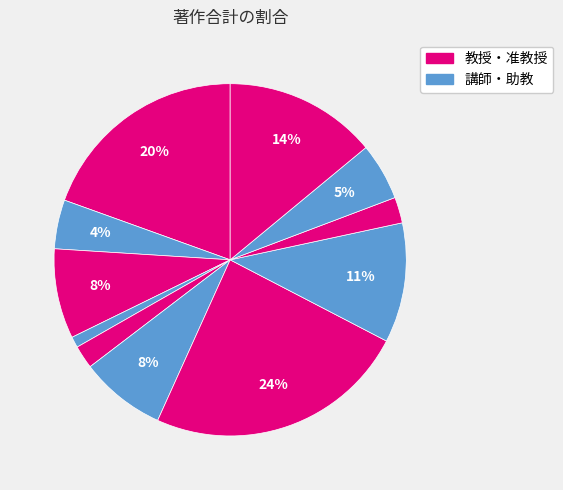

To the nearest percent, what is the average slice percentage?

9%